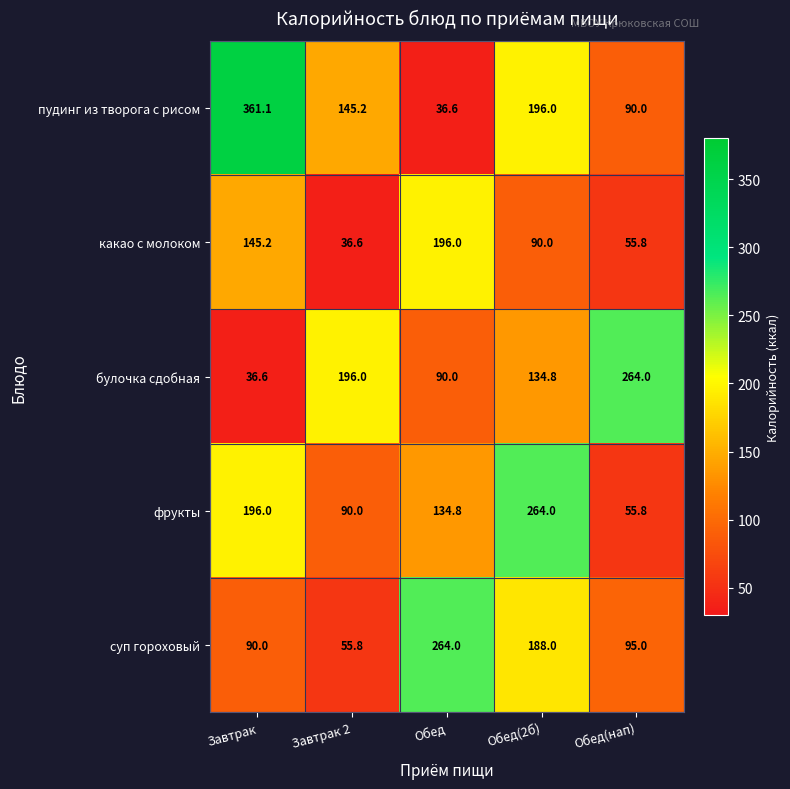

What is the difference between the суп гороховый values at Обед(2б) and Завтрак?

98.0